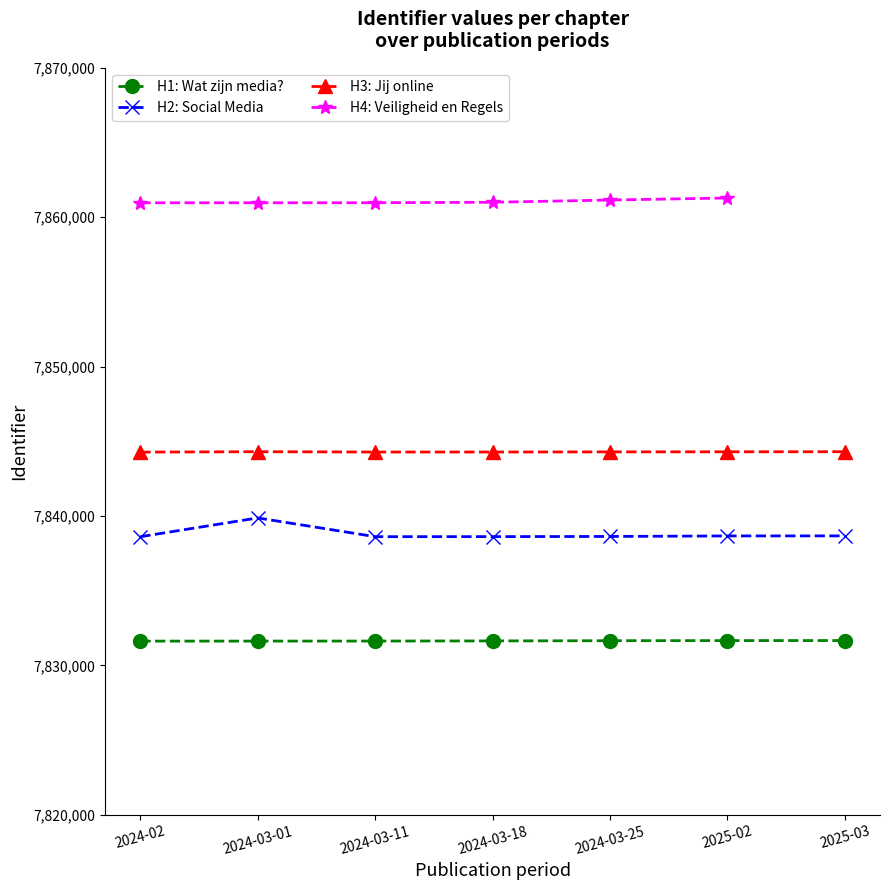

What is the sum of all H3: Jij online values?

54910033